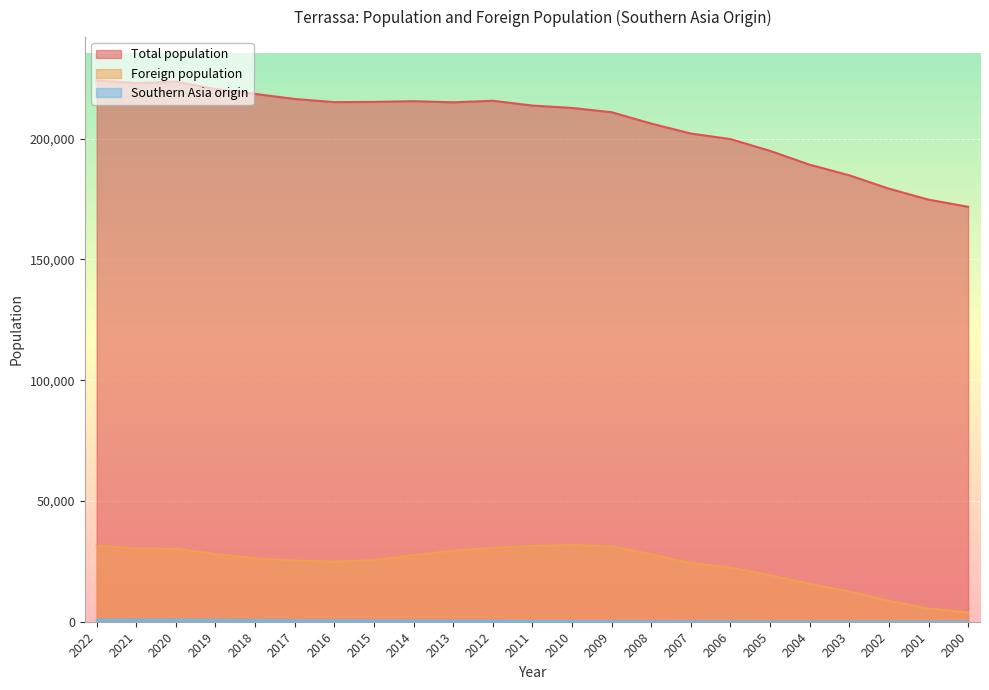

What is the difference between the Southern Asia origin values at 2022 and 2013?

504